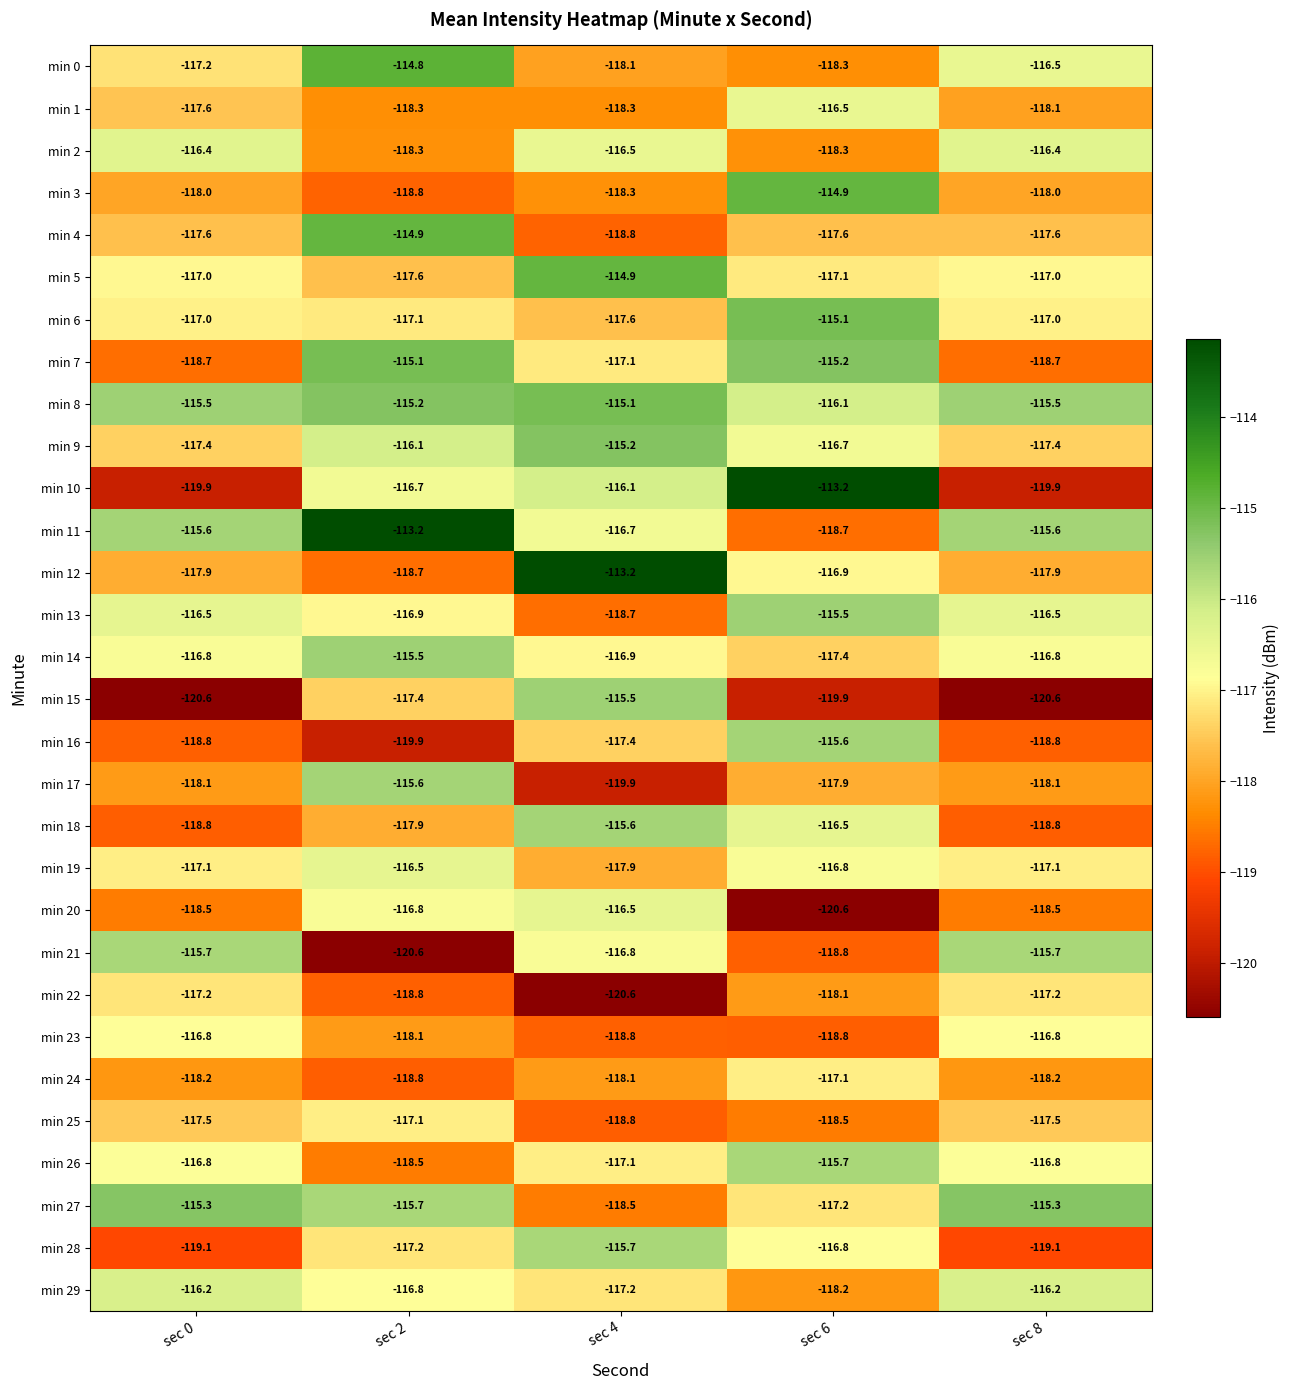

What is the total value across all series at sec 2?

-3512.9